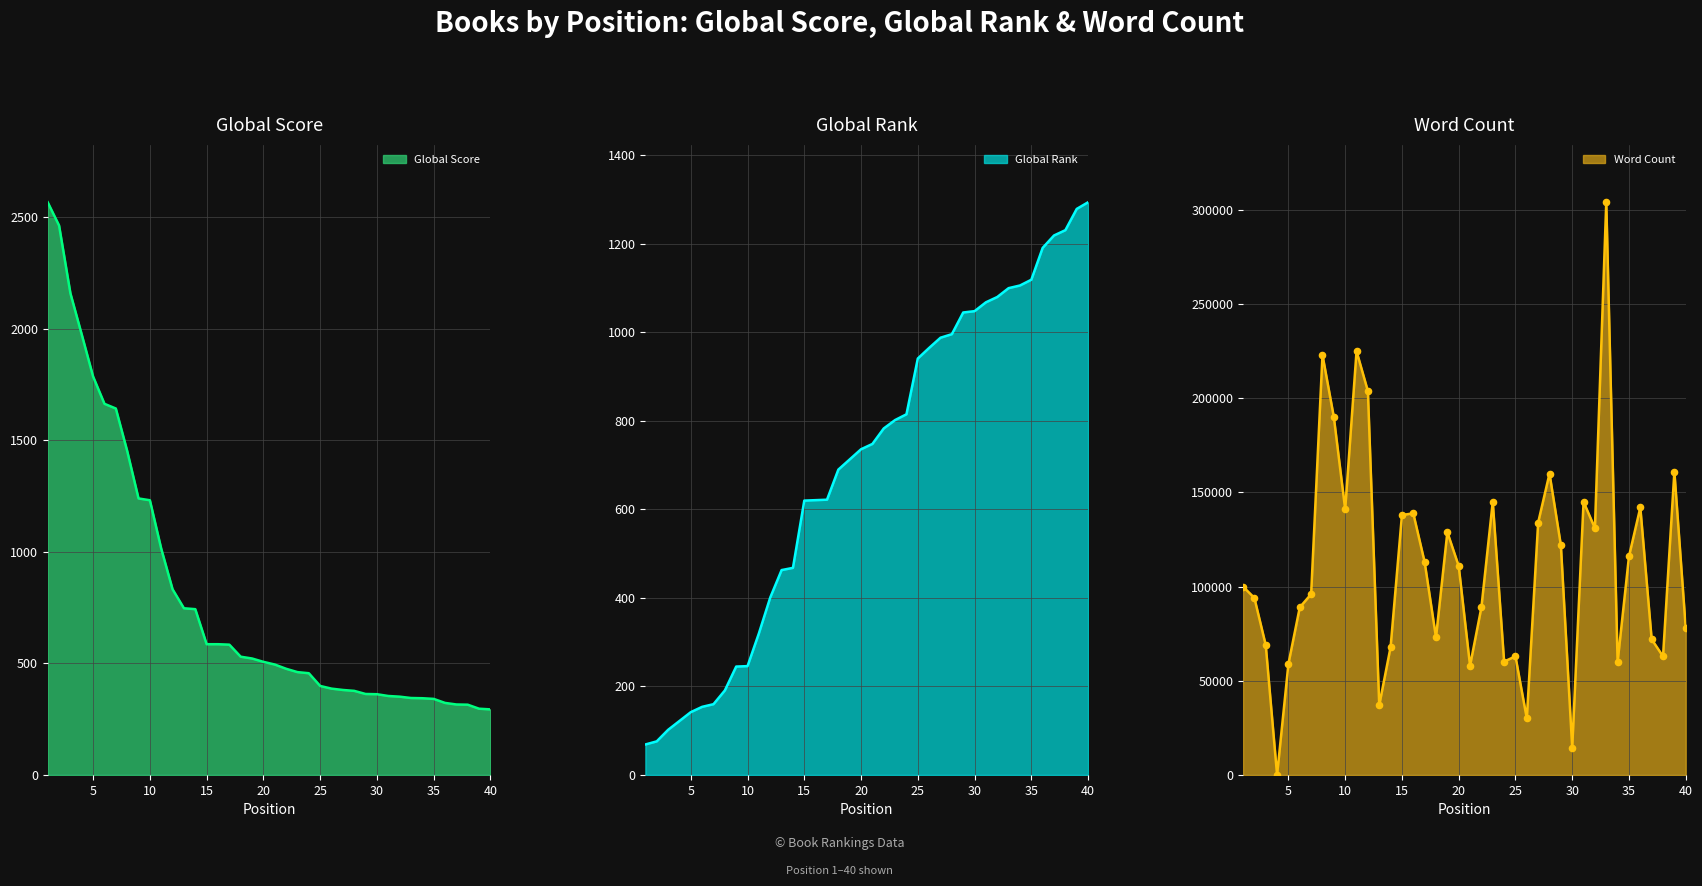

Which series has the widest spread of Y values?

Word Count